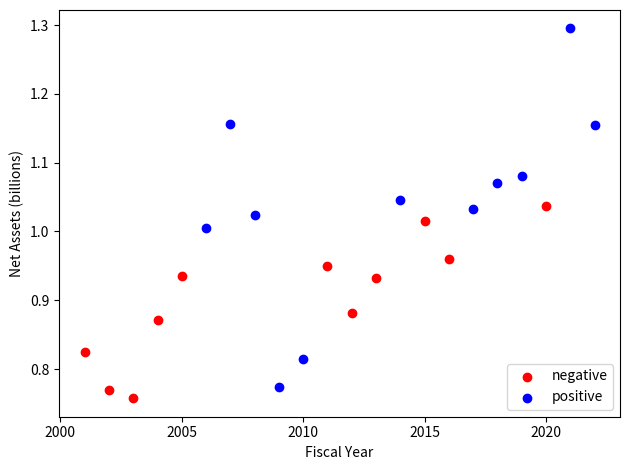

Which series has the widest spread of Y values?

positive